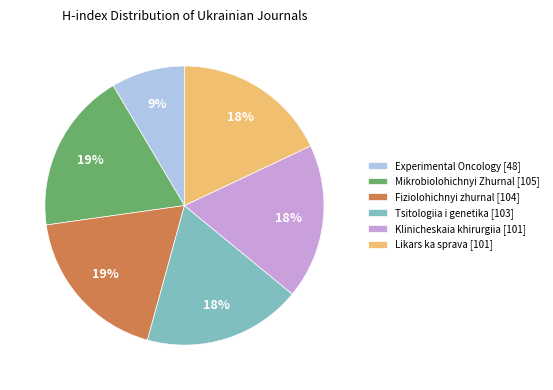

Is Fiziolohichnyi zhurnal [104] the majority of the pie?

No